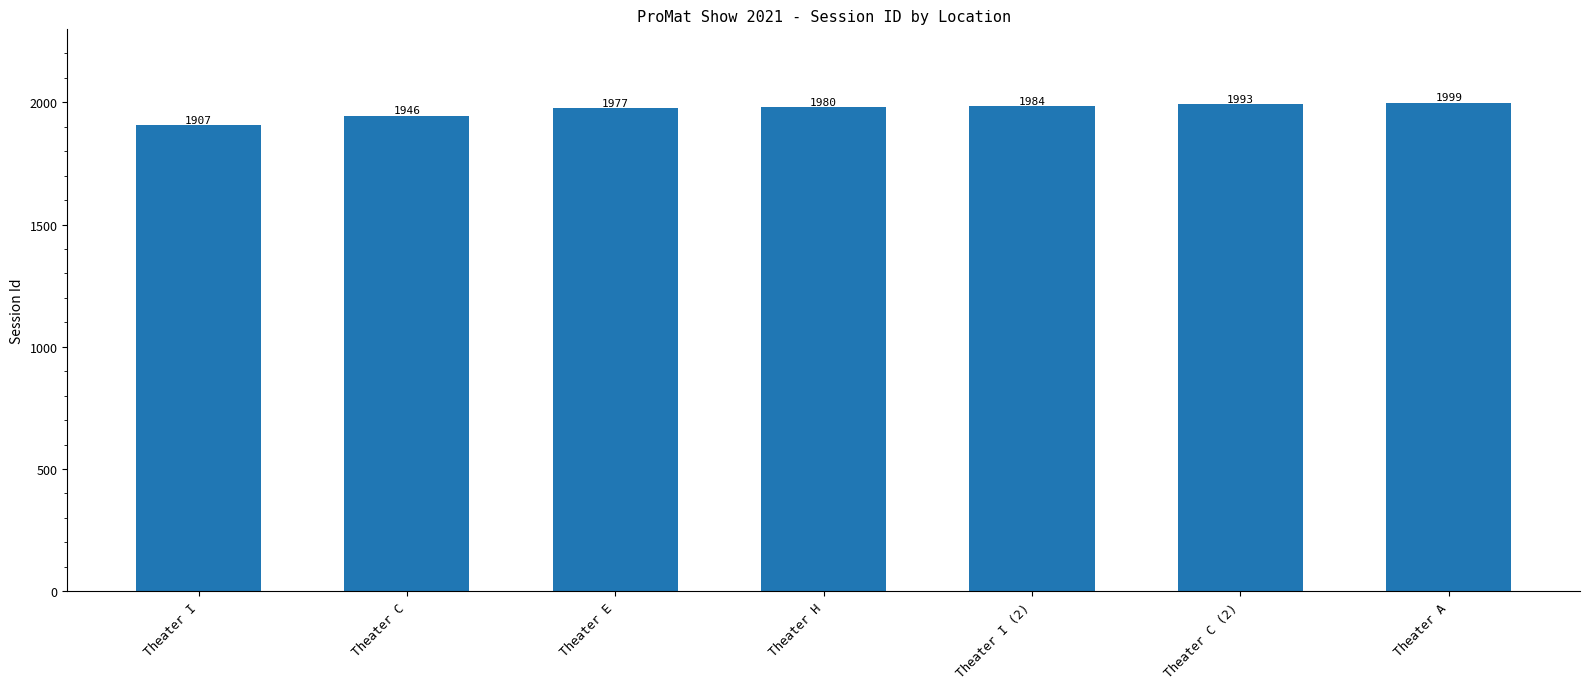

Reading left to right, transcribe all the data shown in this chart.

1907	1946	1977	1980	1984	1993	1999